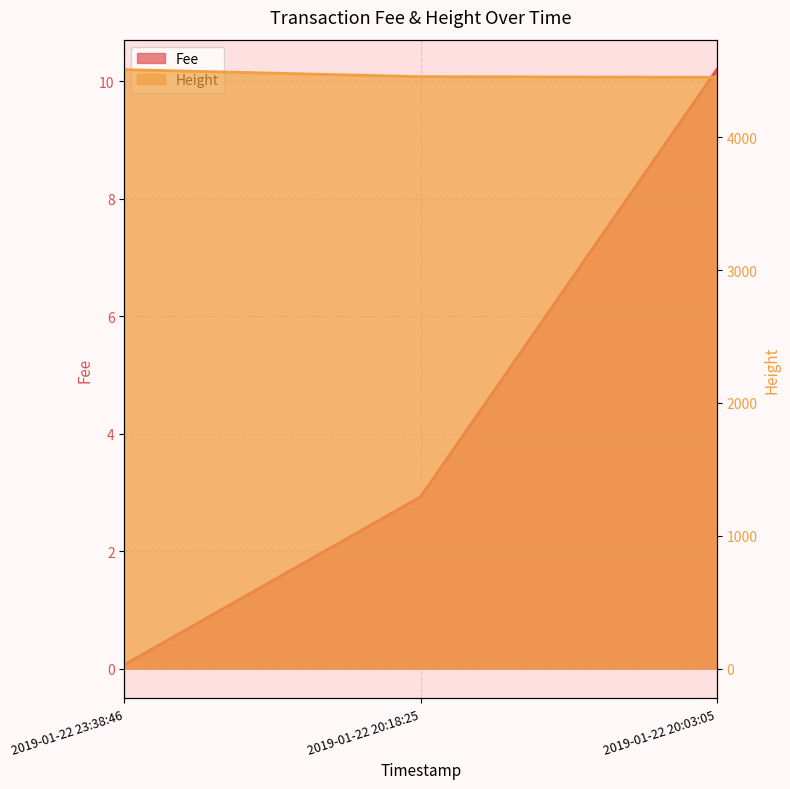

Reading left to right, extract all data points from this chart.

Fee: 0.1	2.9	10.2
Height: 4509.0	4456.0	4451.0